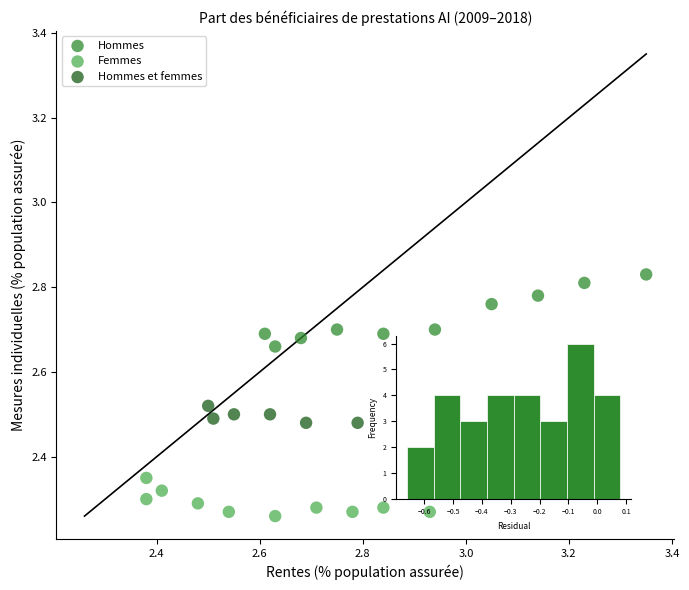

Which series contains the highest Y value?

Hommes